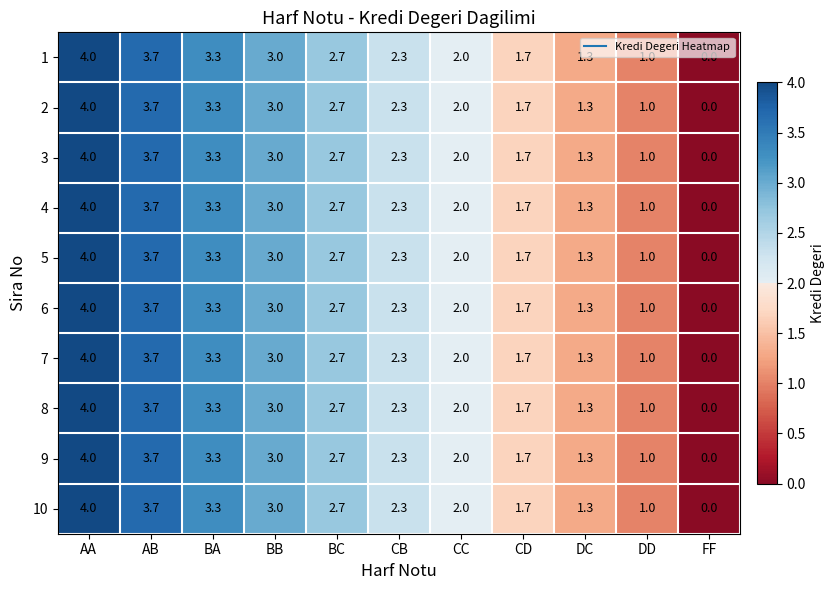

At which category is the sum across all series the highest?

AA